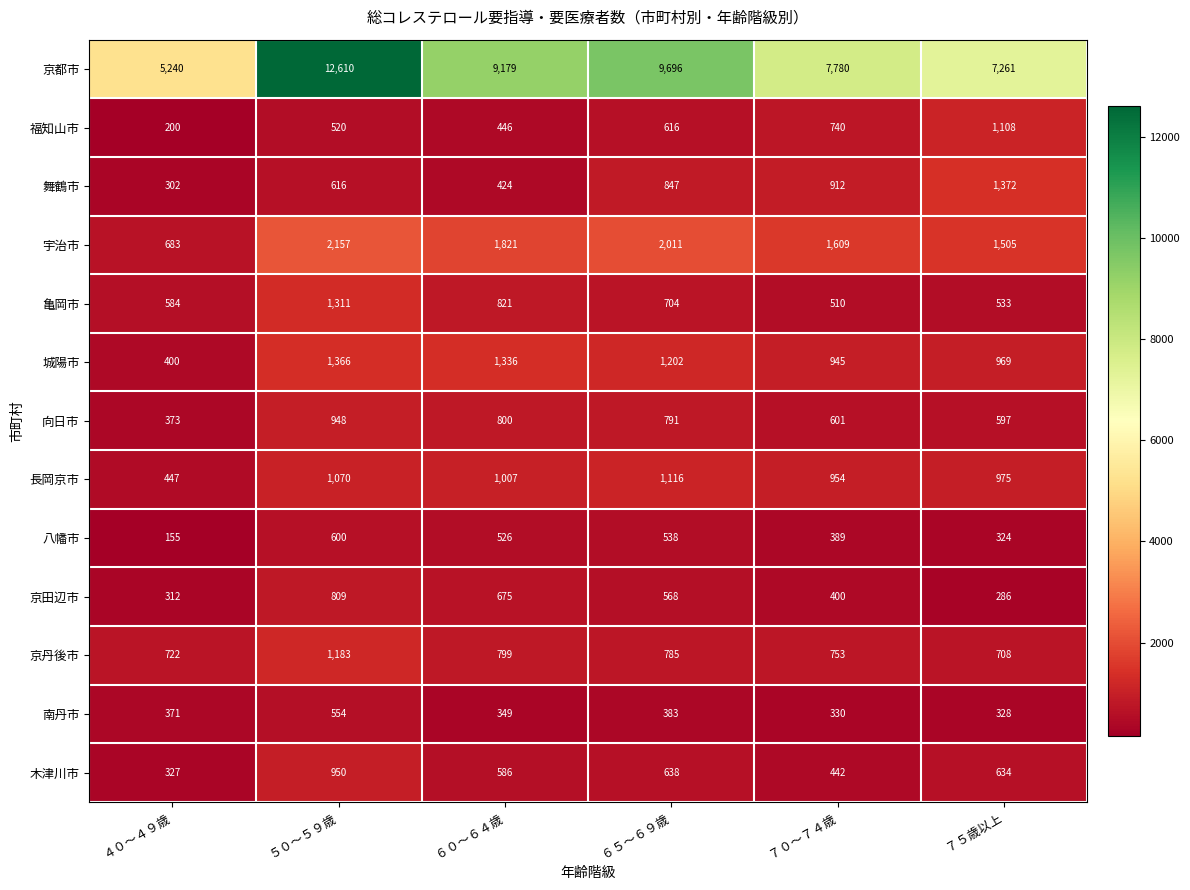

Count the number of data series in this chart.

13